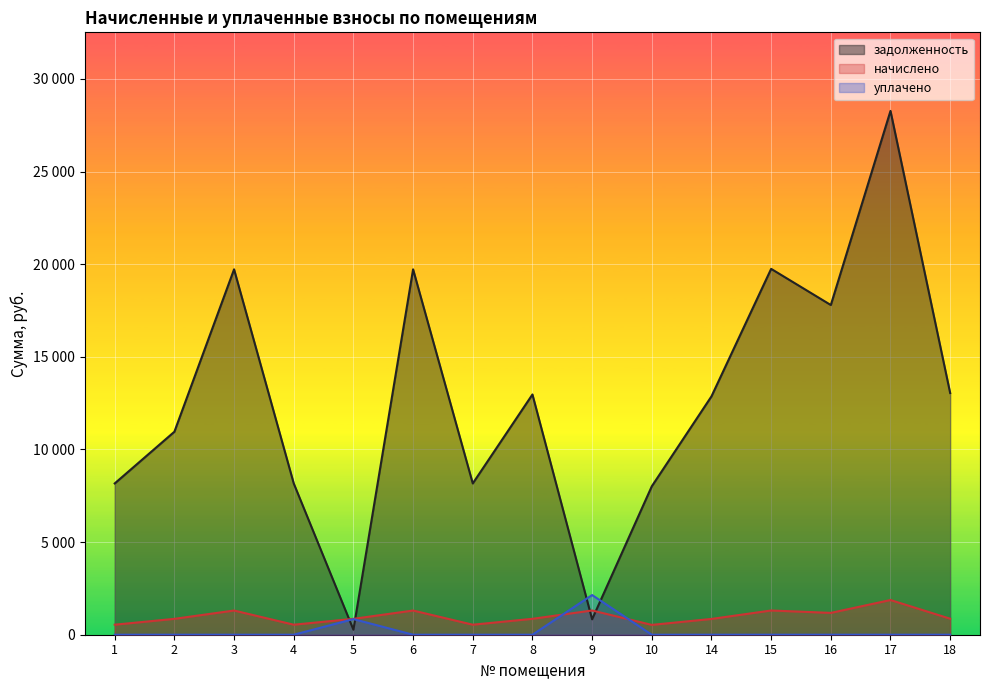

How many data points in уплачено are above 0?

2